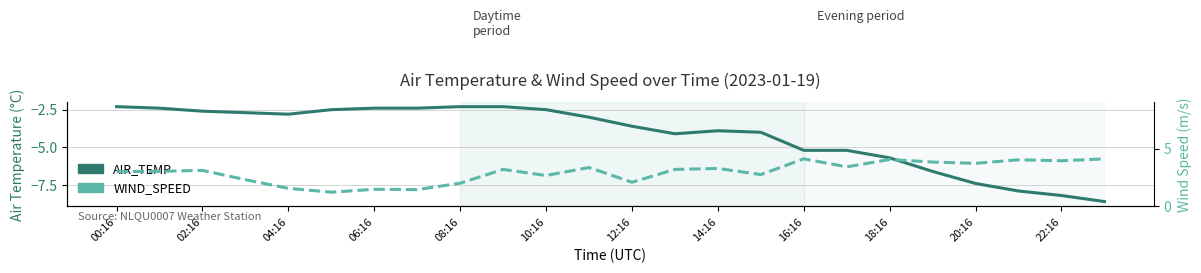

Which series has the largest total across all categories?

WIND_SPEED